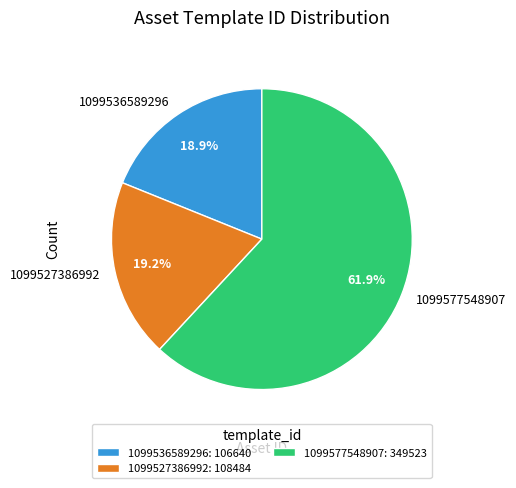

To the nearest percent, what is the combined percentage of 1099536589296 and 1099527386992?

38%